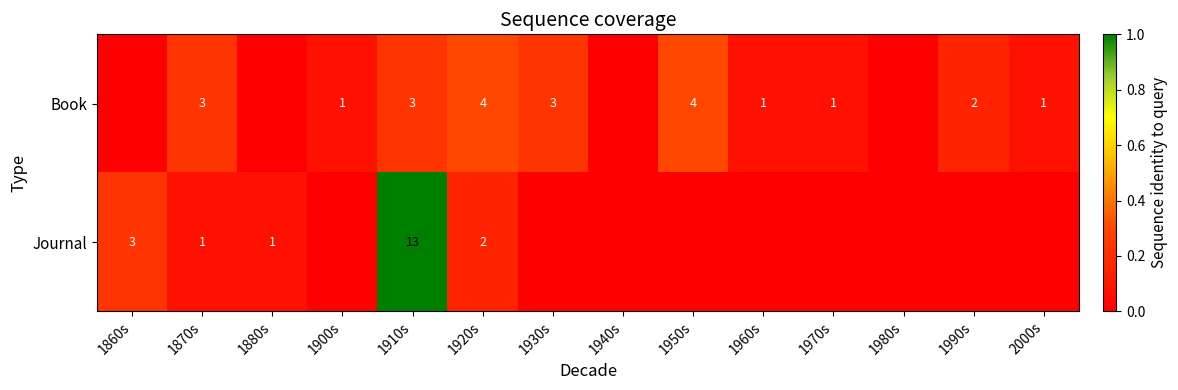

The Book series shows 1 at 1900s. True or false?

True